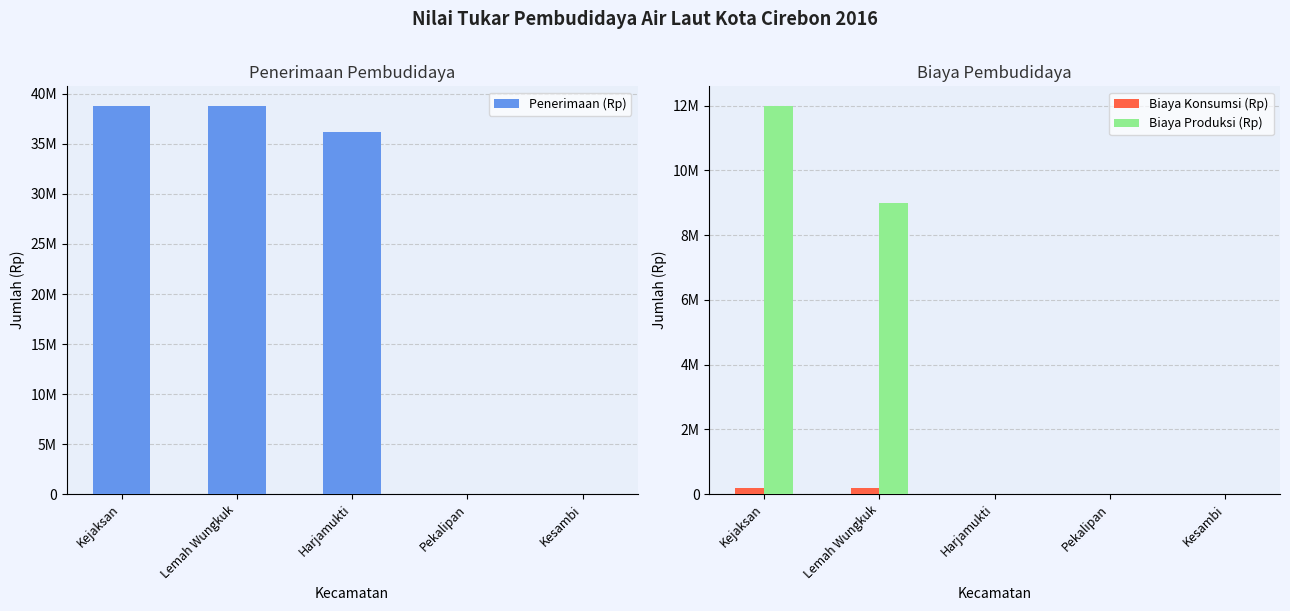

How many values in the Penerimaan (Rp) series exceed 36192000?

2